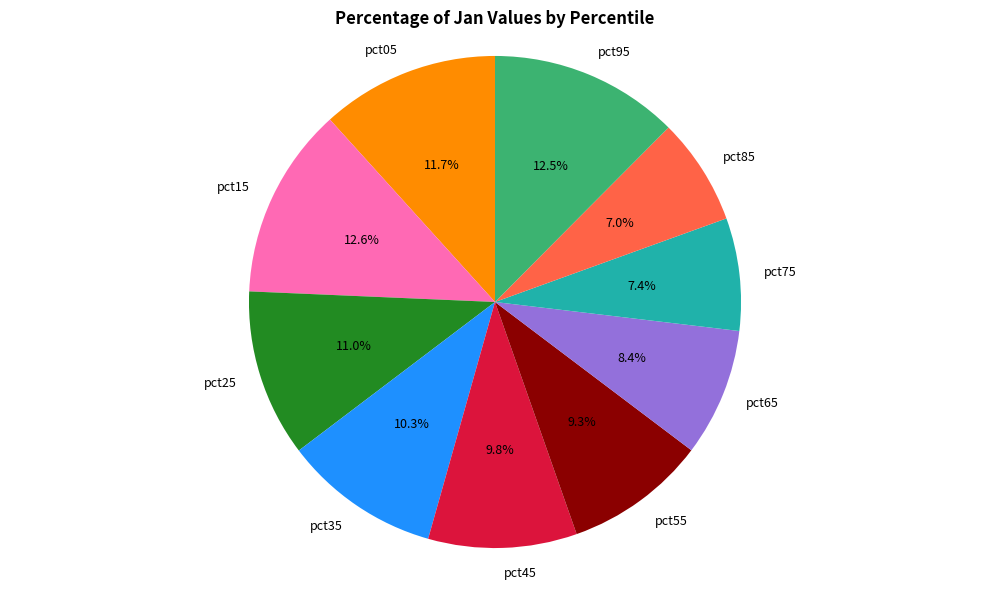

To the nearest percent, what portion does pct25 represent?

11%